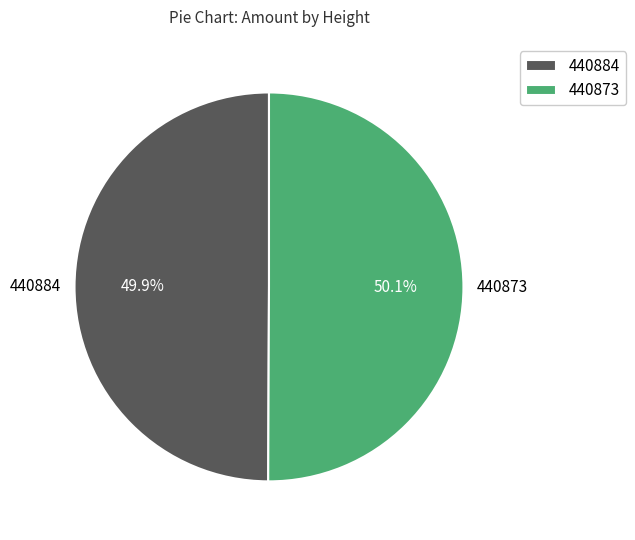

Combined, what portion of the pie is 440884 and 440873?

100.0%